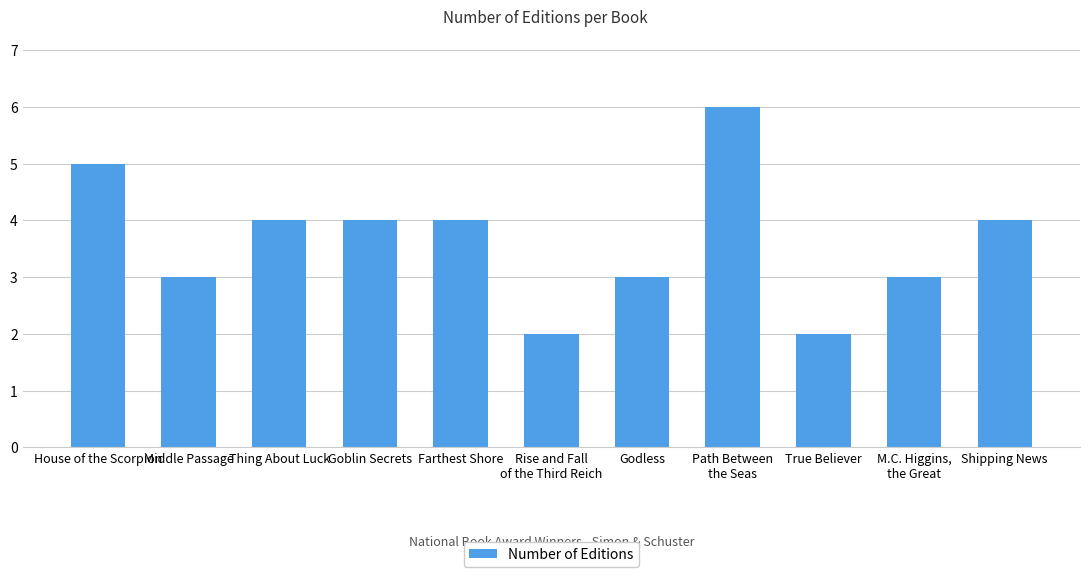

What value does the data have at Thing About Luck?

4